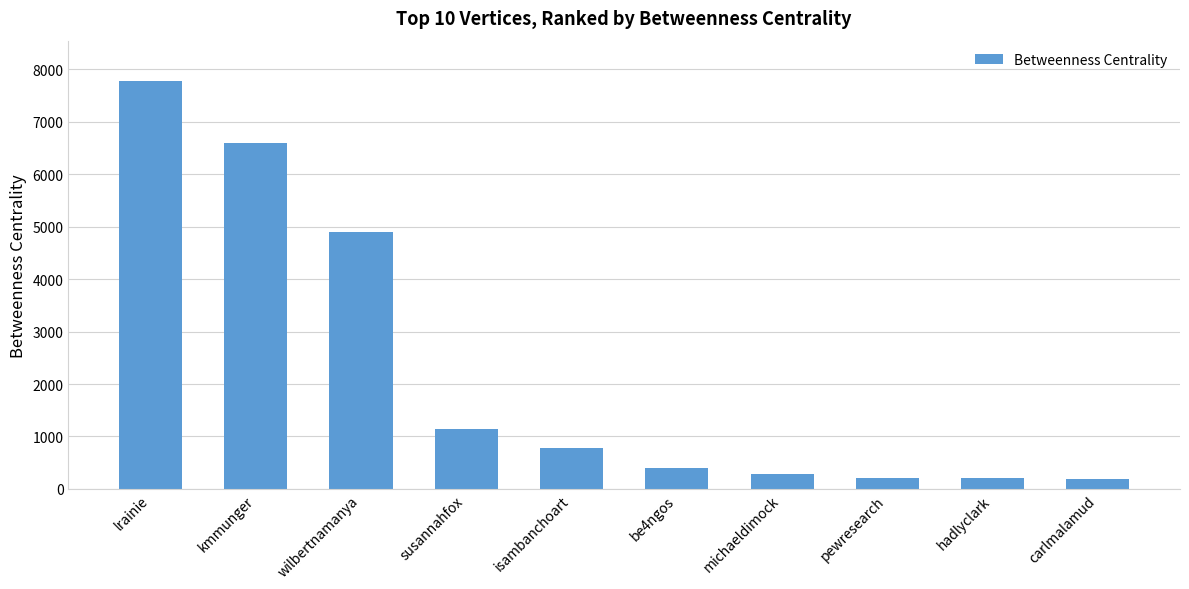

What is the value of the 9th bar from the left?

201.0